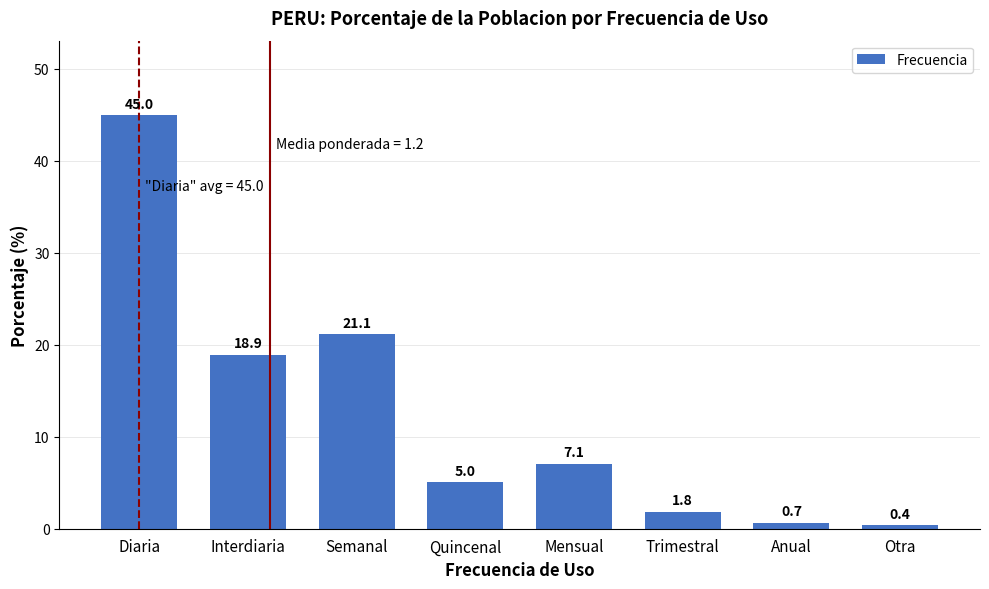

Reading left to right, extract all data points from this chart.

45.0	18.9	21.1	5.0	7.1	1.8	0.7	0.4